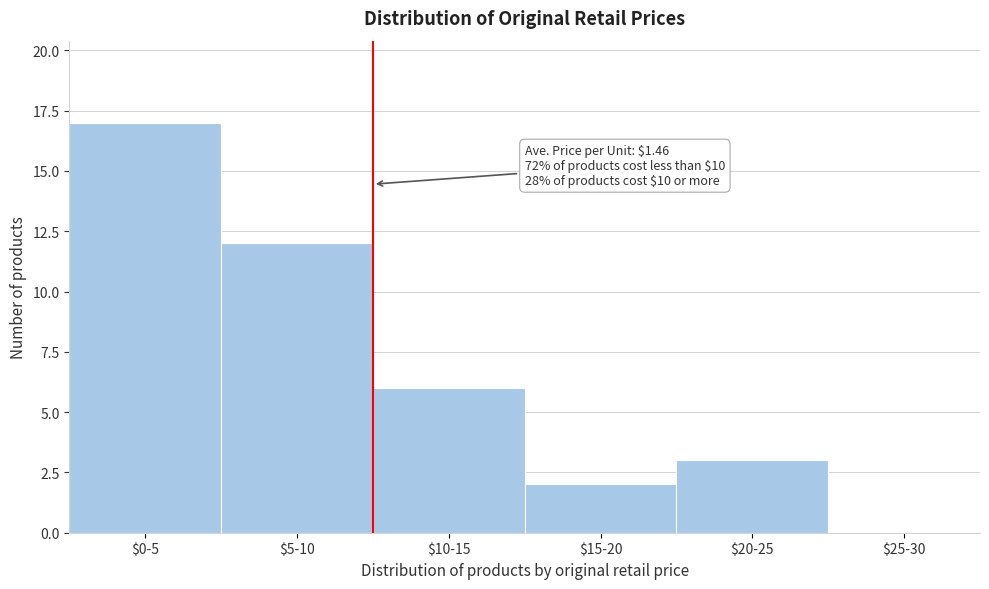

What is the sum of all values?

40